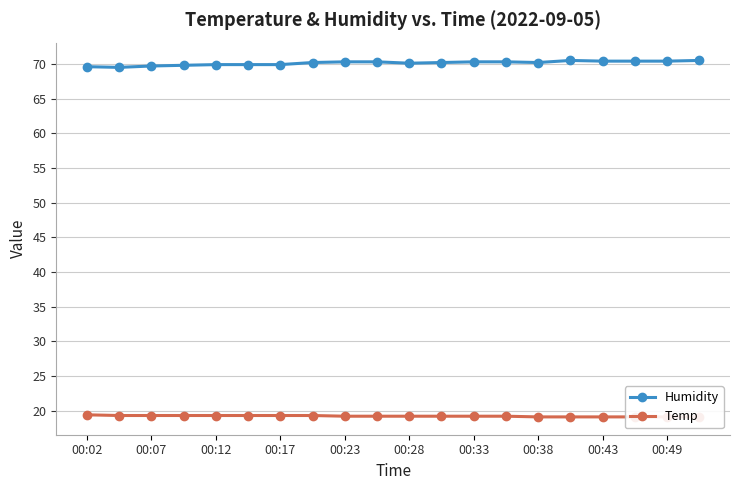

What is the greatest value displayed?

70.5